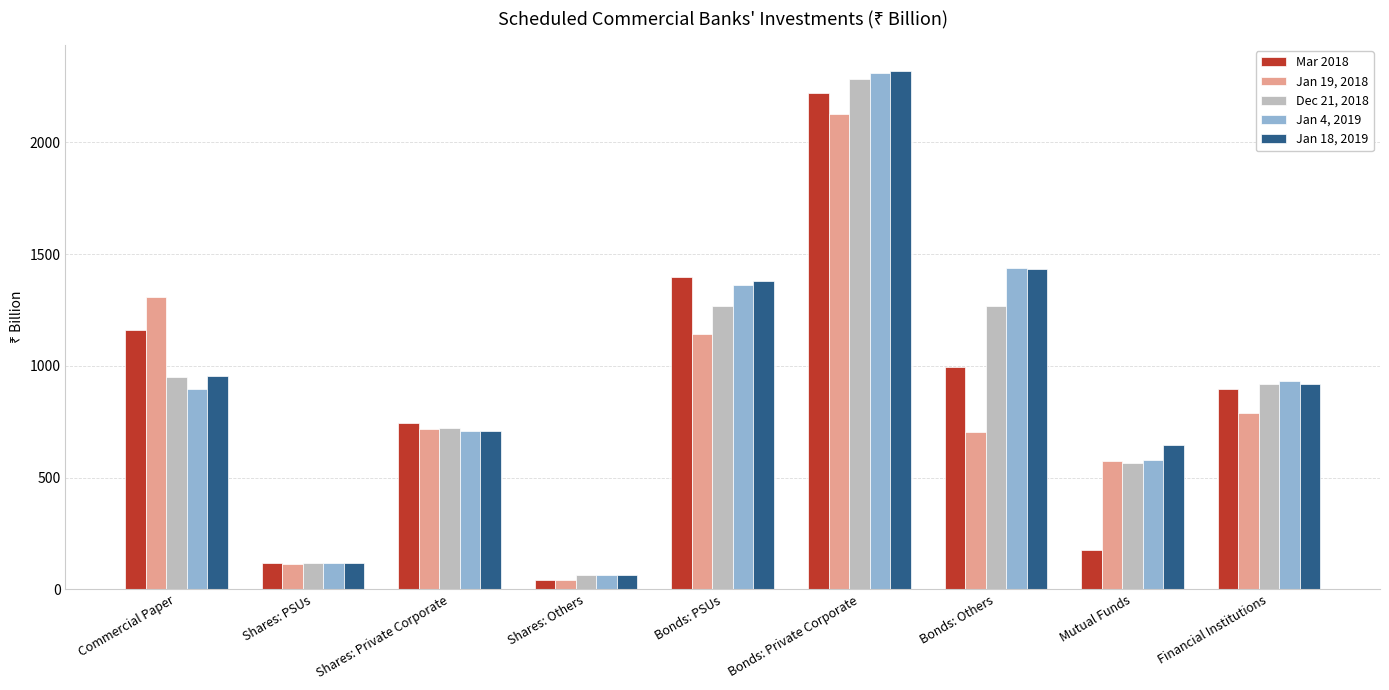

What is the minimum value shown in the chart?

42.1